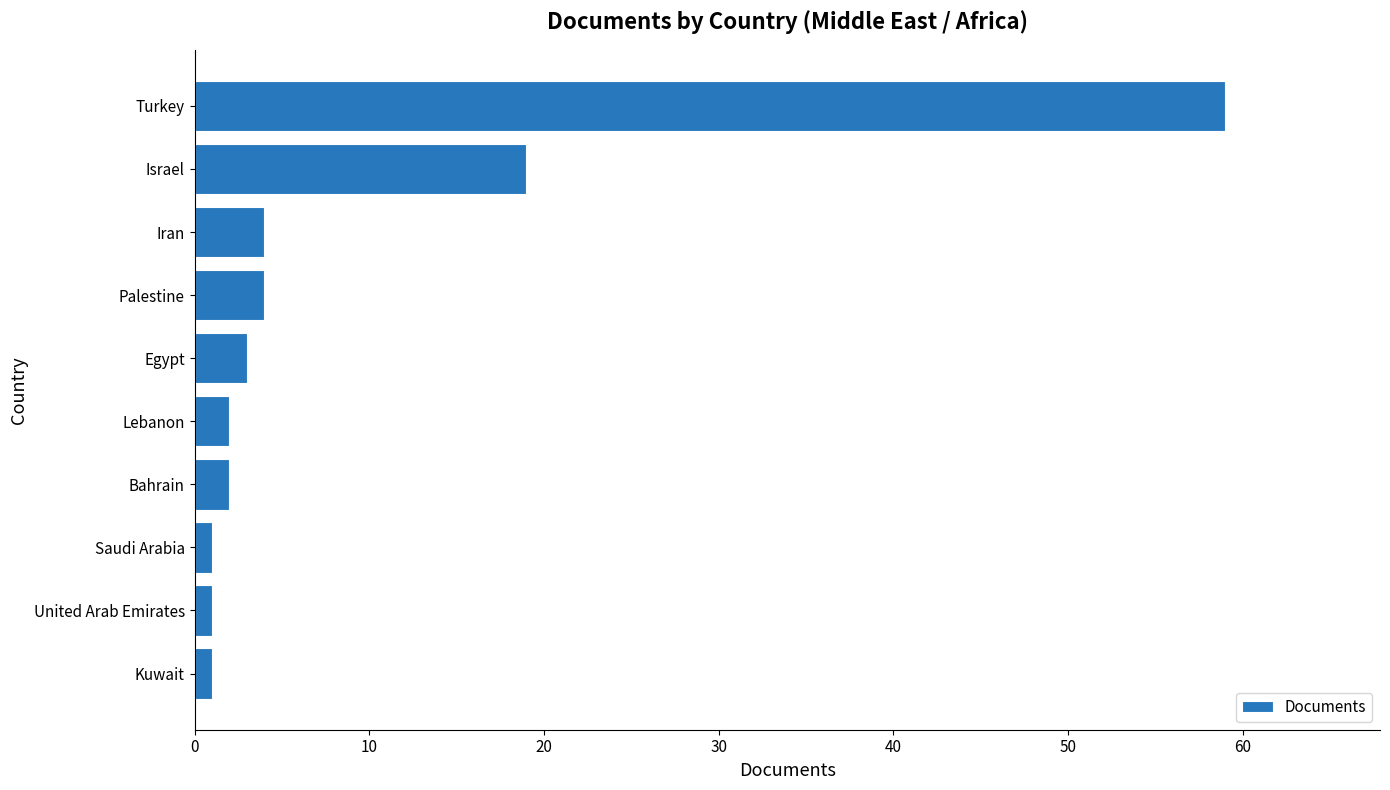

What is the smallest value displayed?

1